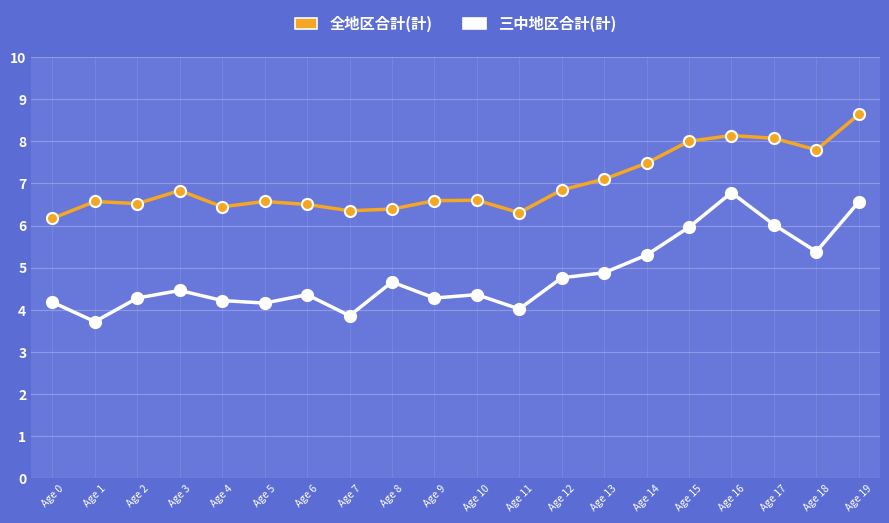

What is the highest value of the 三中地区合計(計) series?

6.8